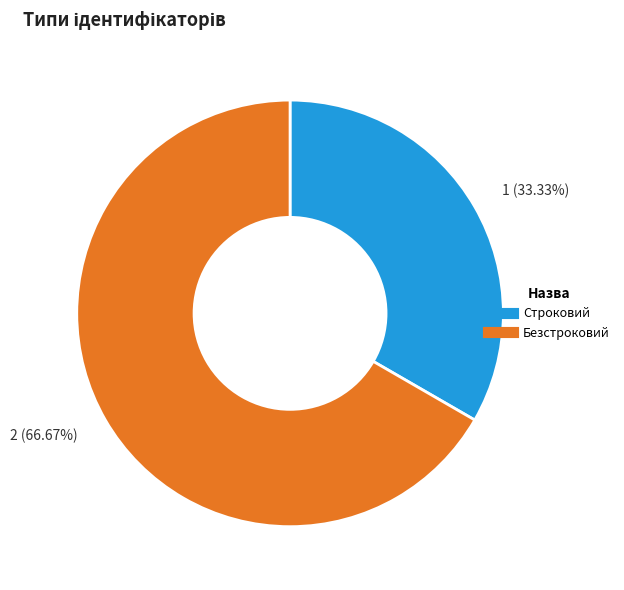

True or false: Безстроковий accounts for 67% of the total.

True